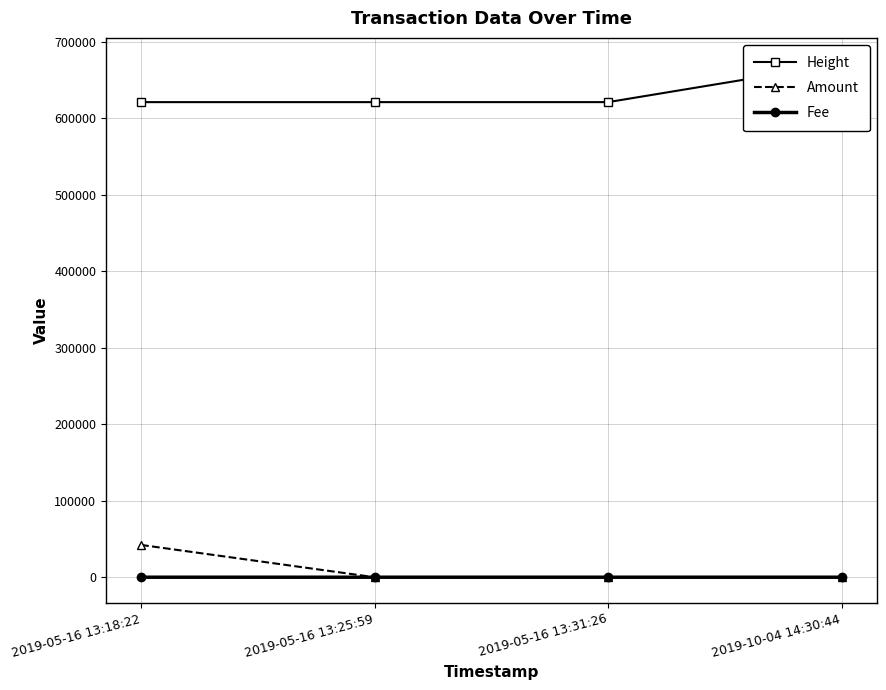

Count the number of data series in this chart.

3